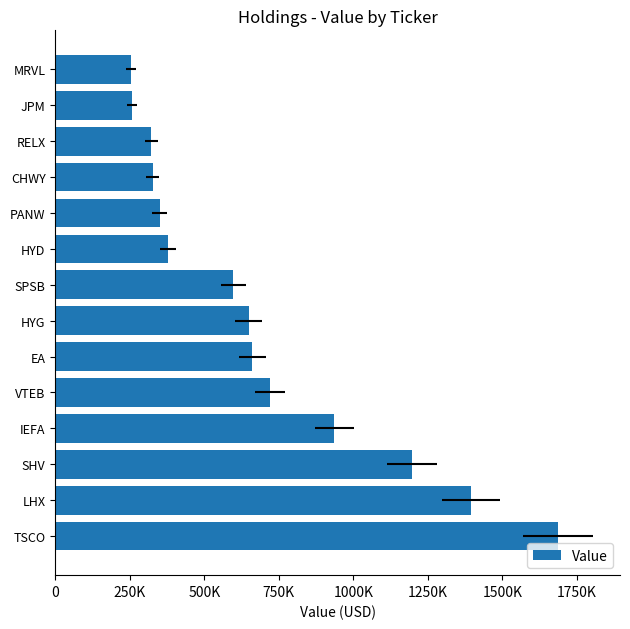

Reading right to left, transcribe all the data shown in this chart.

254032	257411	322350	326343	350019	378820	596897	649326	661237	721404	935713	1195396	1395754	1686335